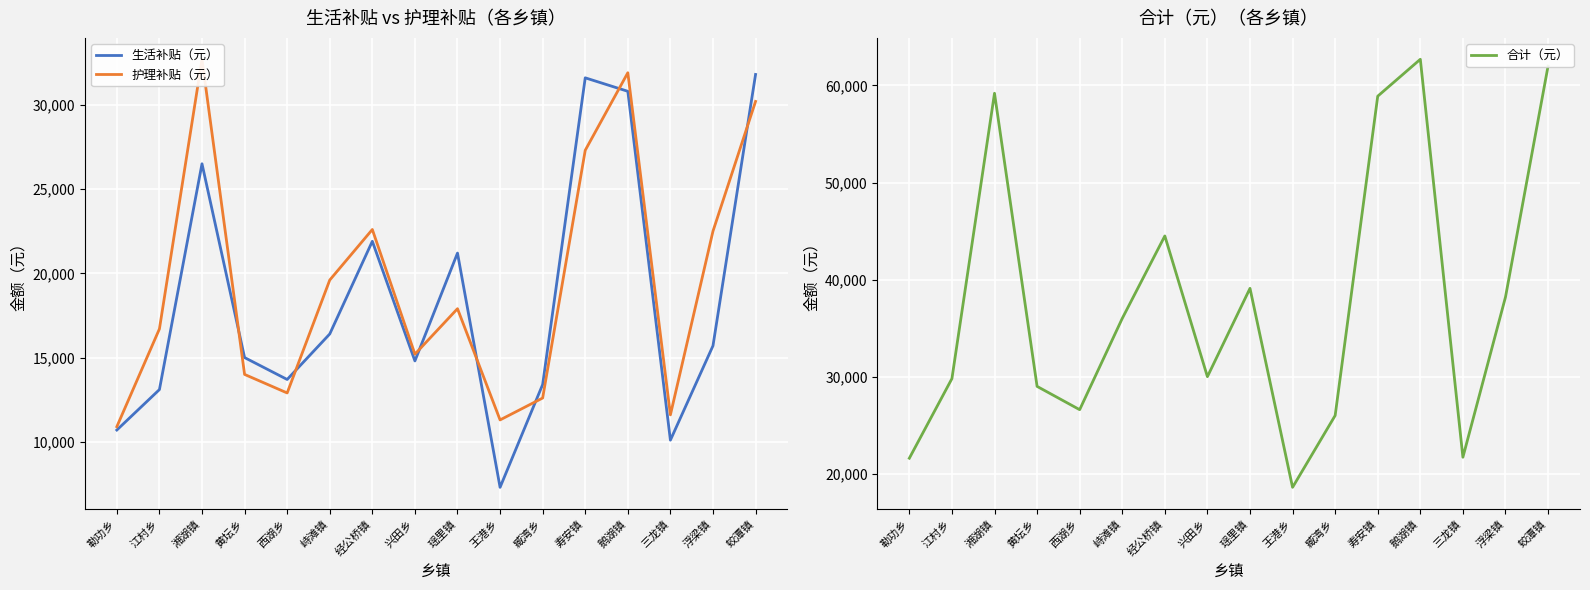

At which category does 护理补贴（元） reach its first local peak?

湘湖镇